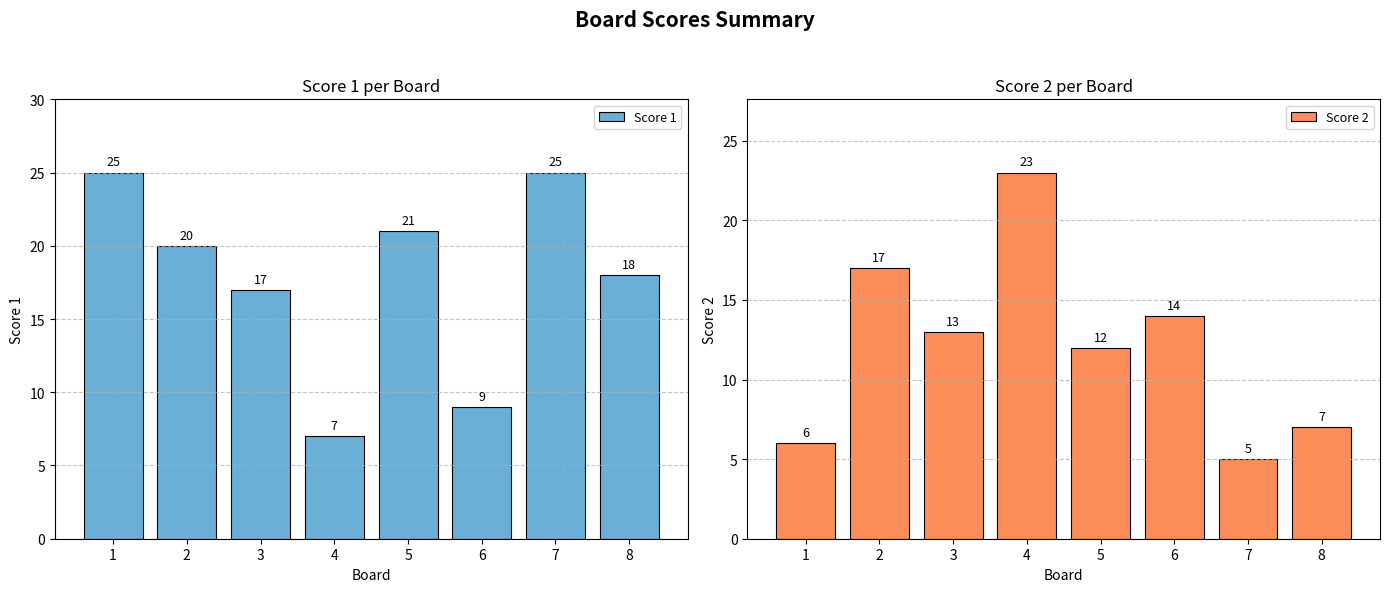

What is the difference between the second highest and minimum values in the Score 2 series?

12